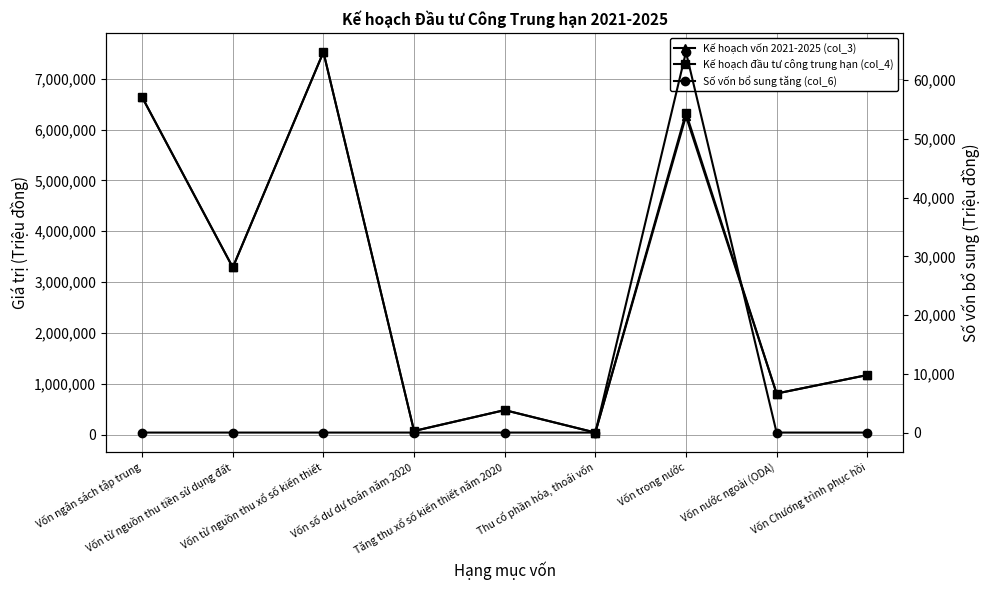

What is the sum of all Số vốn bổ sung tăng (col_6) values?

64780